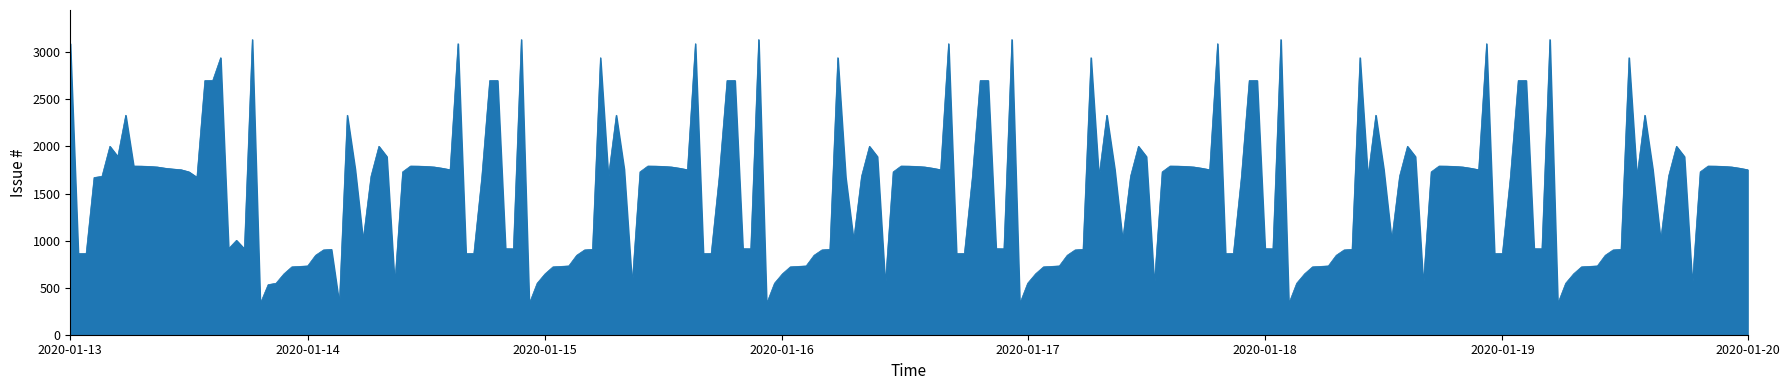

What is the difference between the maximum and minimum values?

2810